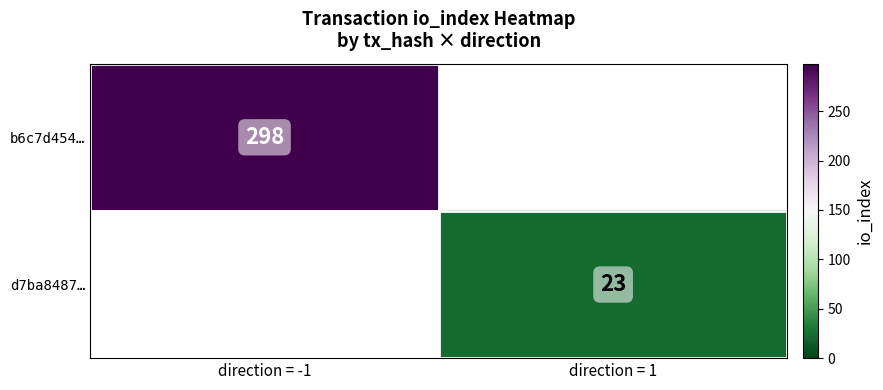

Is the value of b6c7d454… at direction = -1 greater than the value of d7ba8487… at direction = 1?

Yes